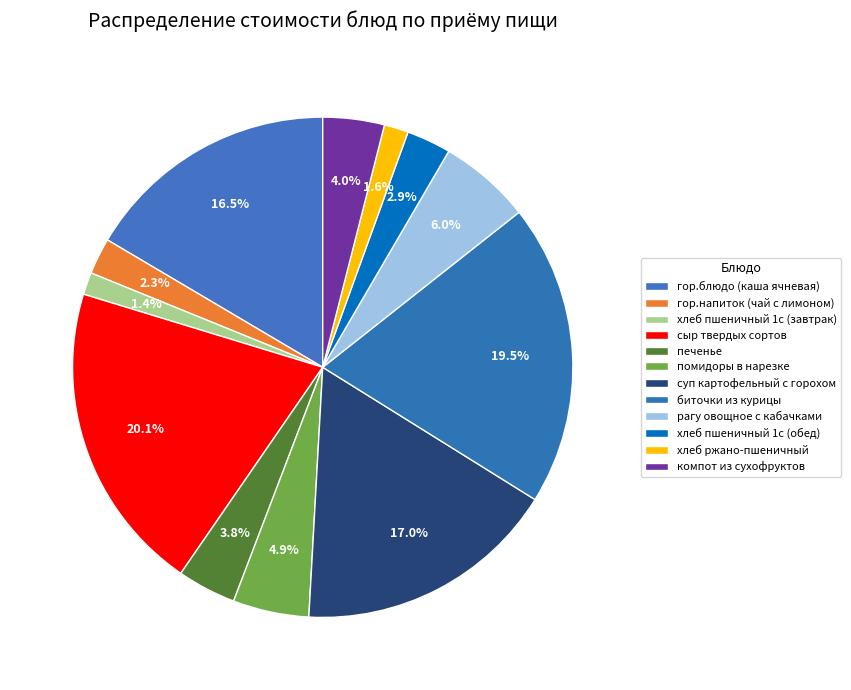

Does хлеб пшеничный 1с (обед) represent more than half of the total?

No